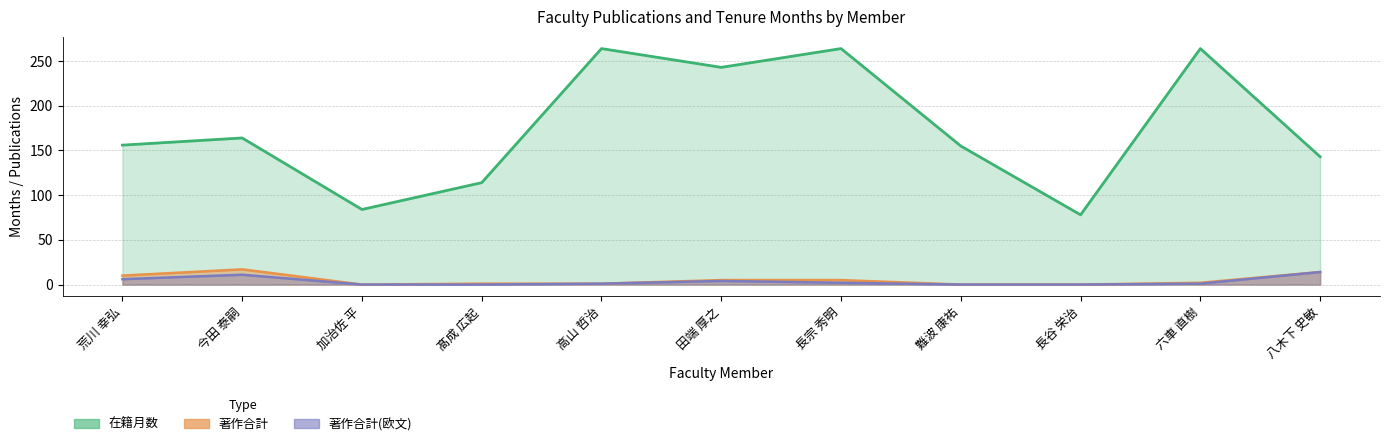

What is the sum of all 著作合計 values?

55